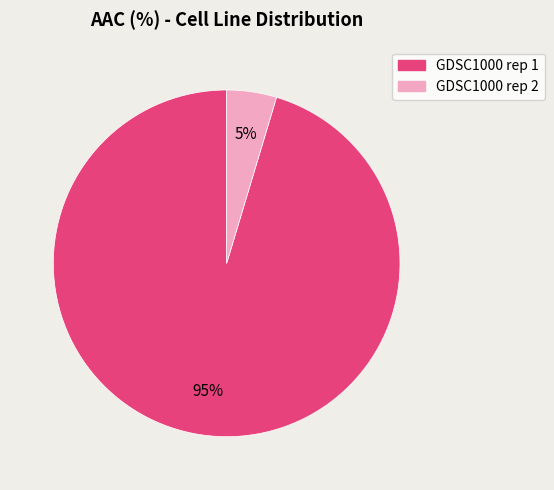

Is it true that GDSC1000 rep 2 is 13% of the pie?

False